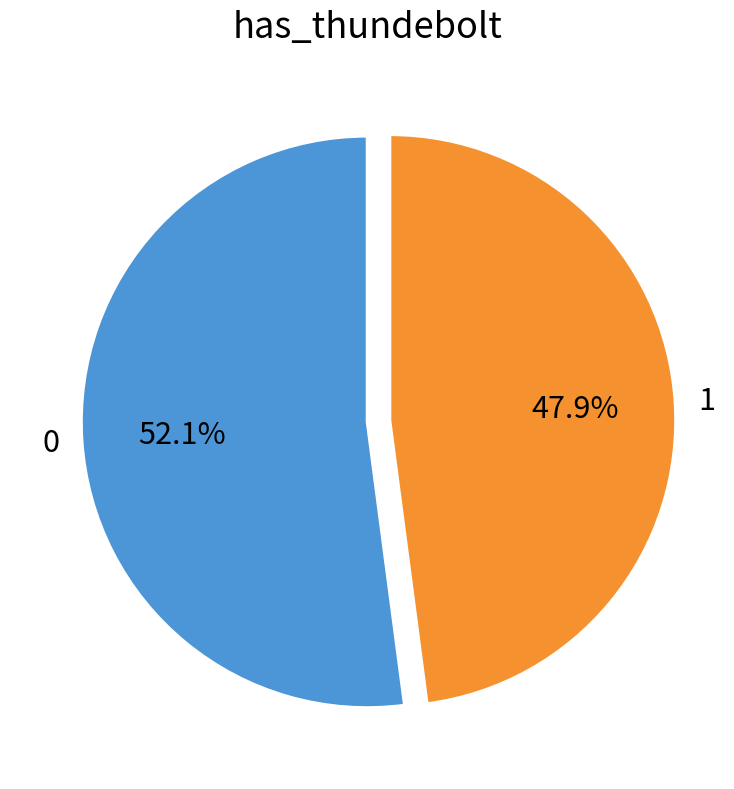

What is the ratio of the value at 0 to the value at 1?

1.1